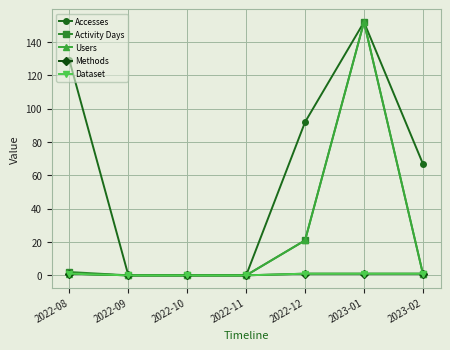

How many Dataset values are between 0 and 1?

7